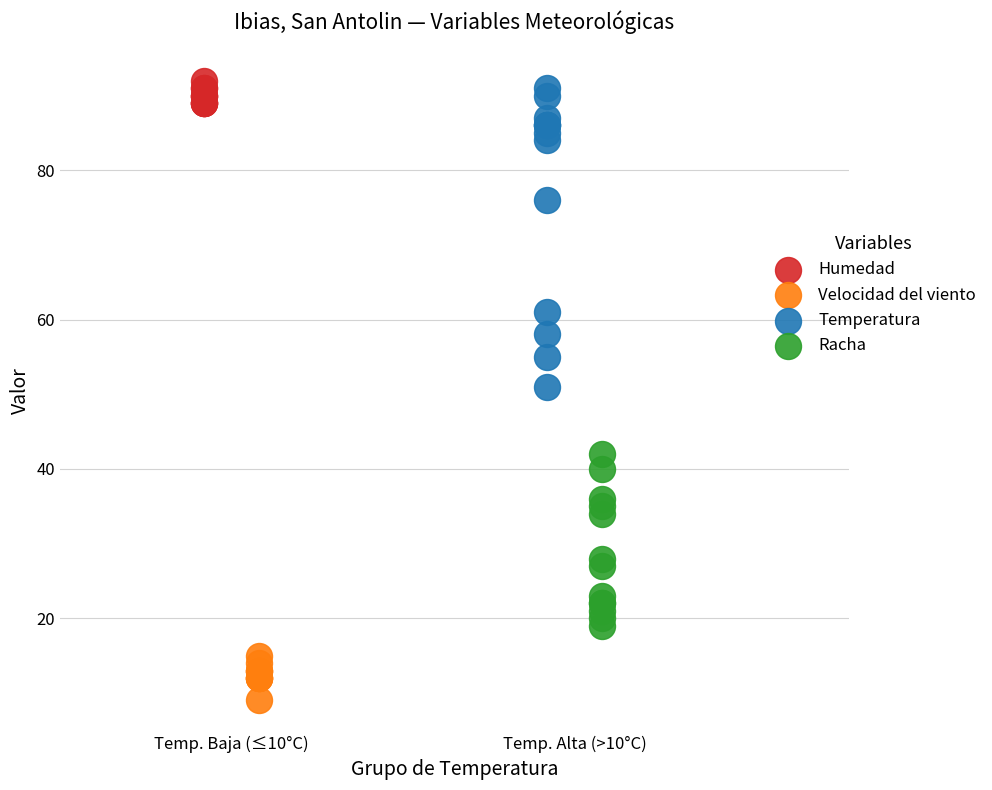

Which series contains the lowest Y value?

Velocidad del viento